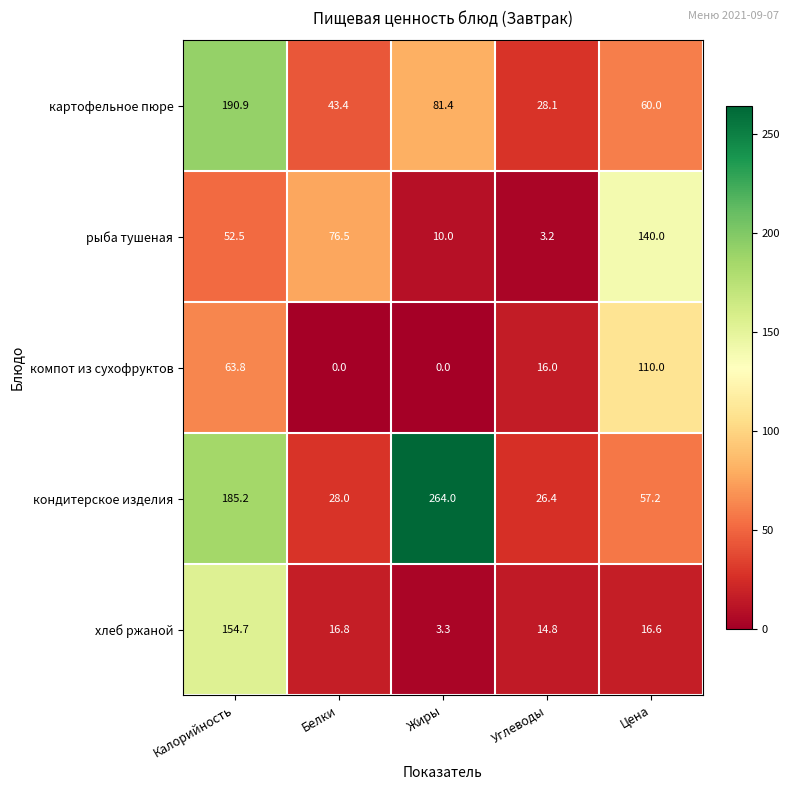

What is the total value across all series at Цена?

383.8